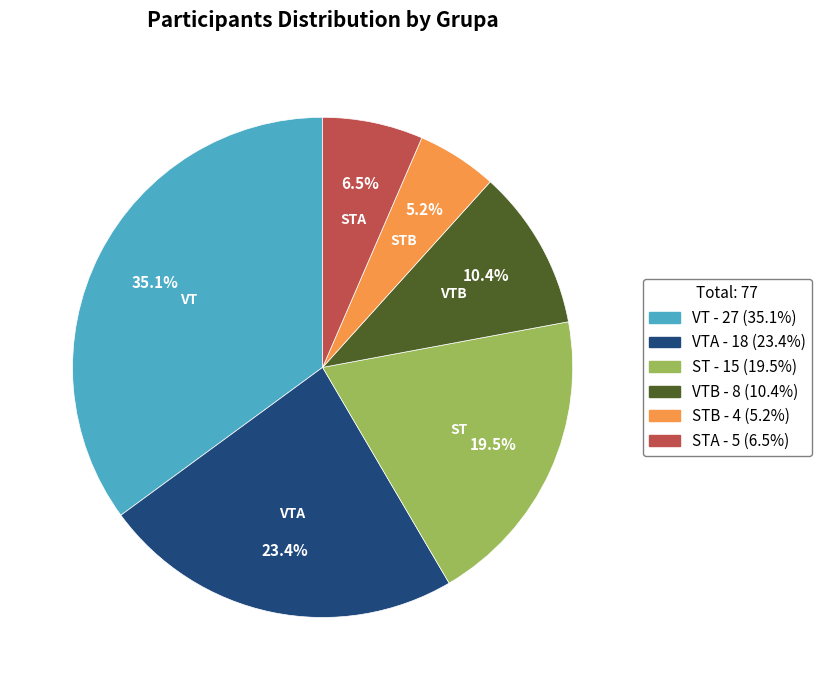

Count the number of slices in the pie.

6